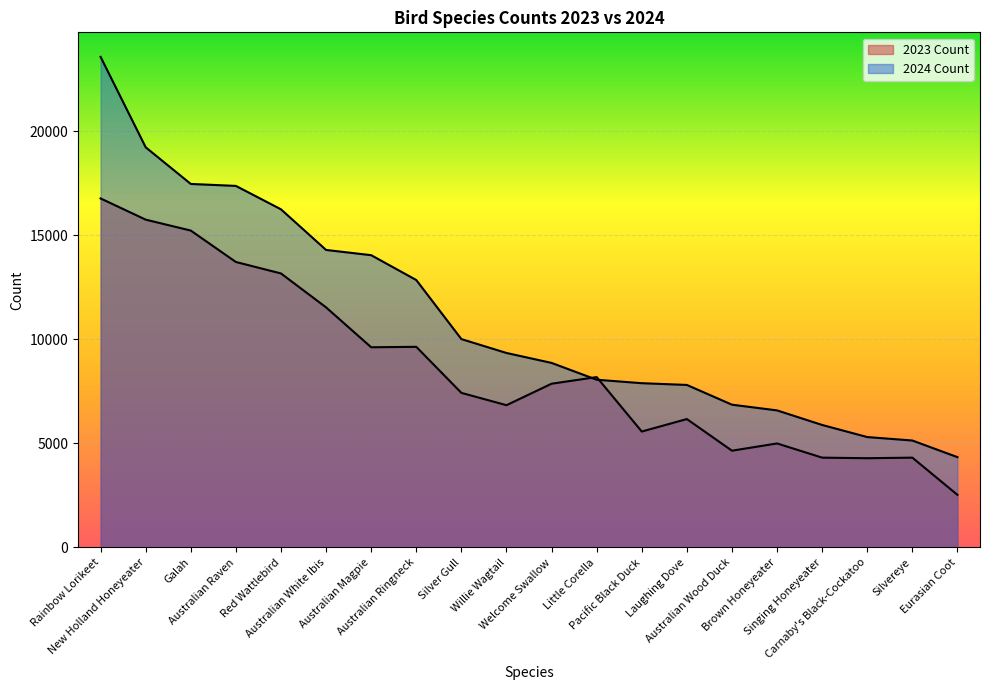

Which series has the widest spread of values?

2024 Count